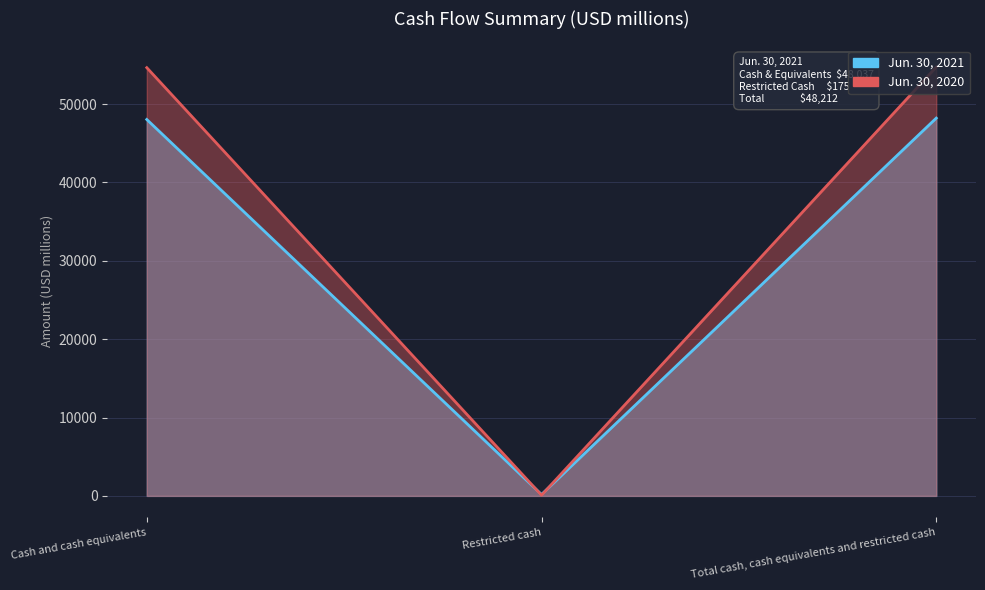

At which category does the chart reach its peak across all series?

Total cash, cash equivalents and restricted cash